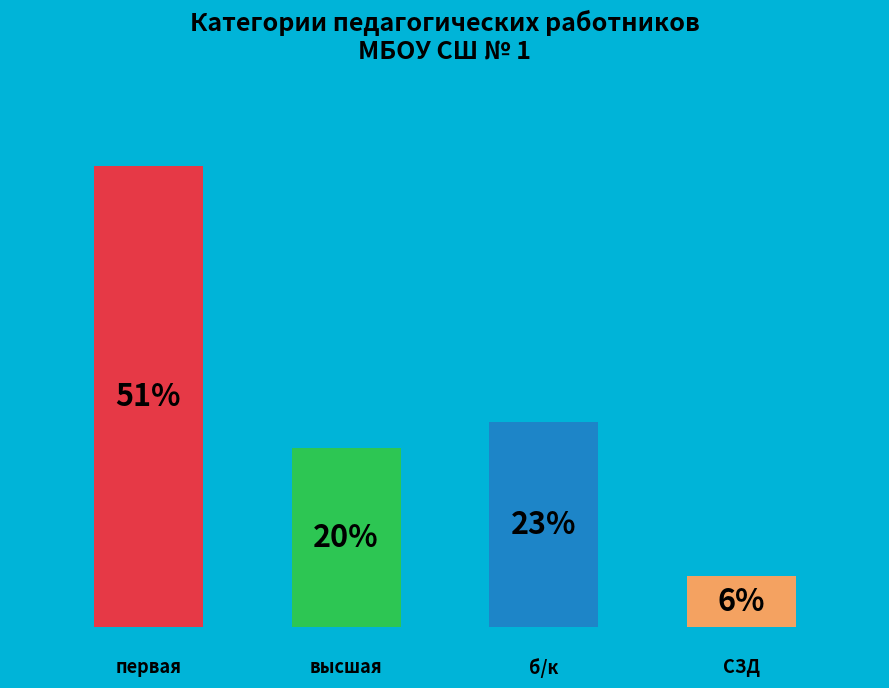

Which category has the biggest portion of the pie?

первая